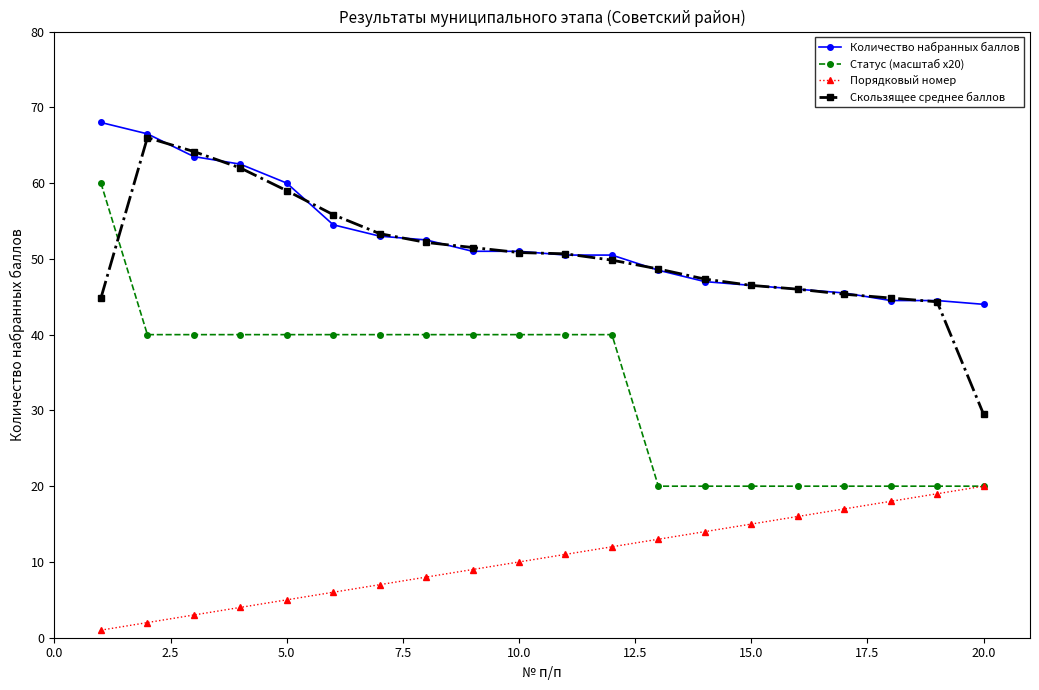

Which series has the largest range (max minus min)?

Статус (масштаб x20)